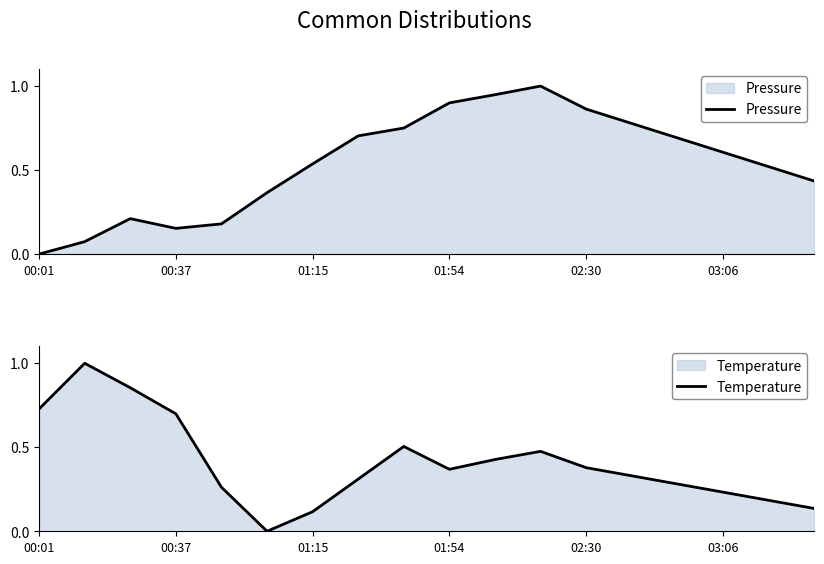

Which series changed the most between 10 and 11?

Pressure